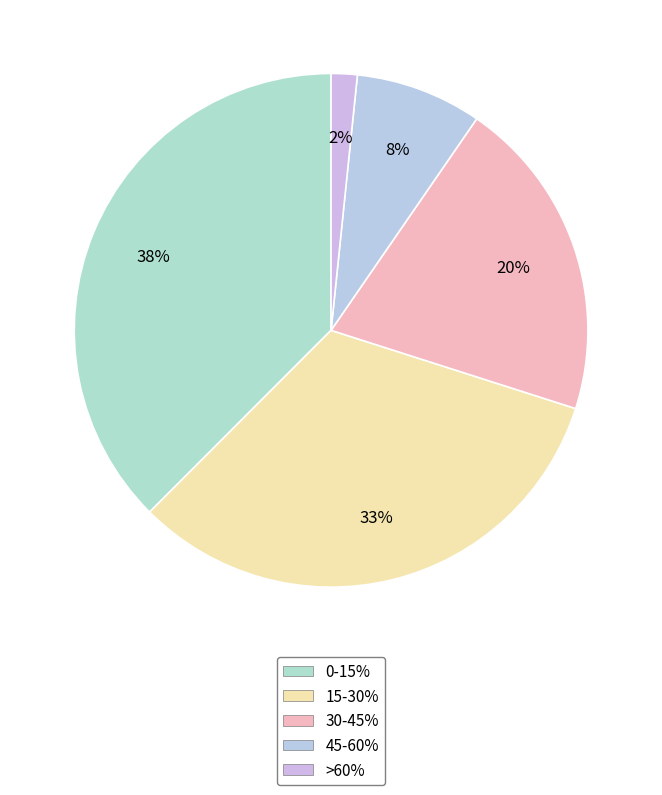

What is the total percentage of 15-30% and 45-60%?

40.5%